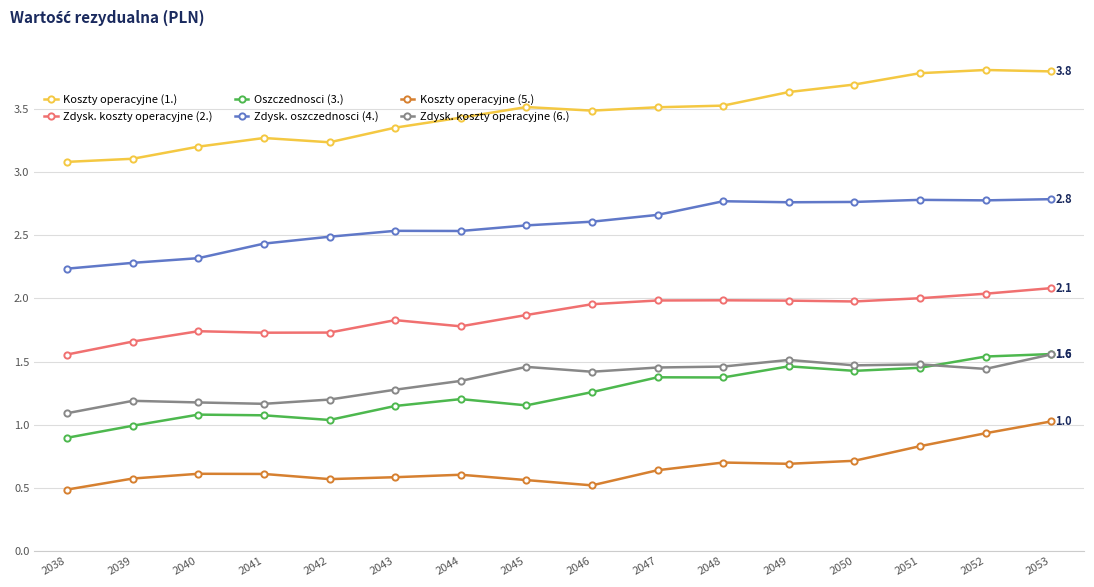

What is the maximum value for Koszty operacyjne (5.)?

1.0